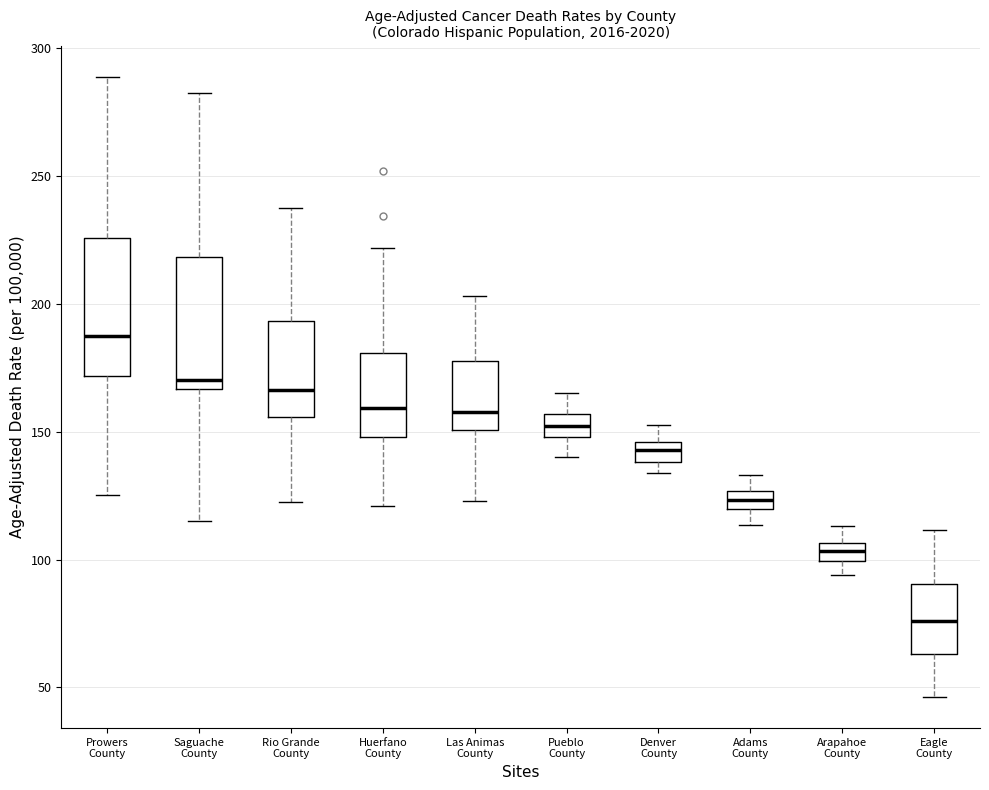

Where does the upper whisker of the box for Adams County end on the y-axis? The values are not printed on the chart, so give them approximately, as read against the axis.

130